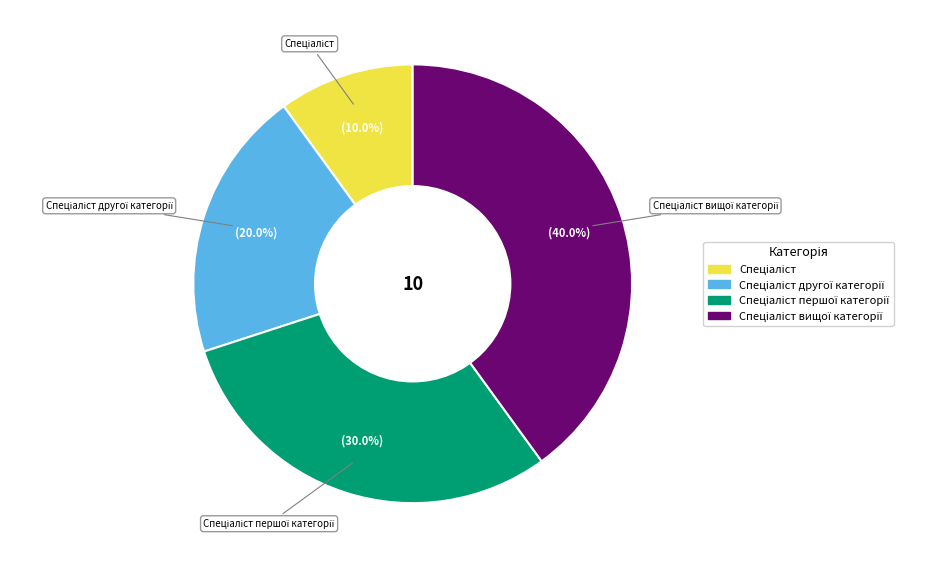

Is there a majority slice in this chart?

No